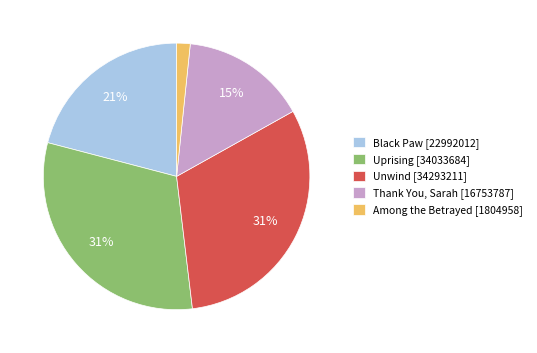

Combined, do Uprising [34033684] and Among the Betrayed [1804958] account for over 50%?

No